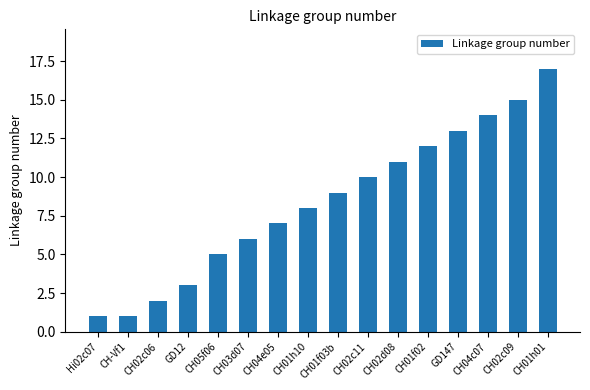

What is the maximum value shown in the chart?

17